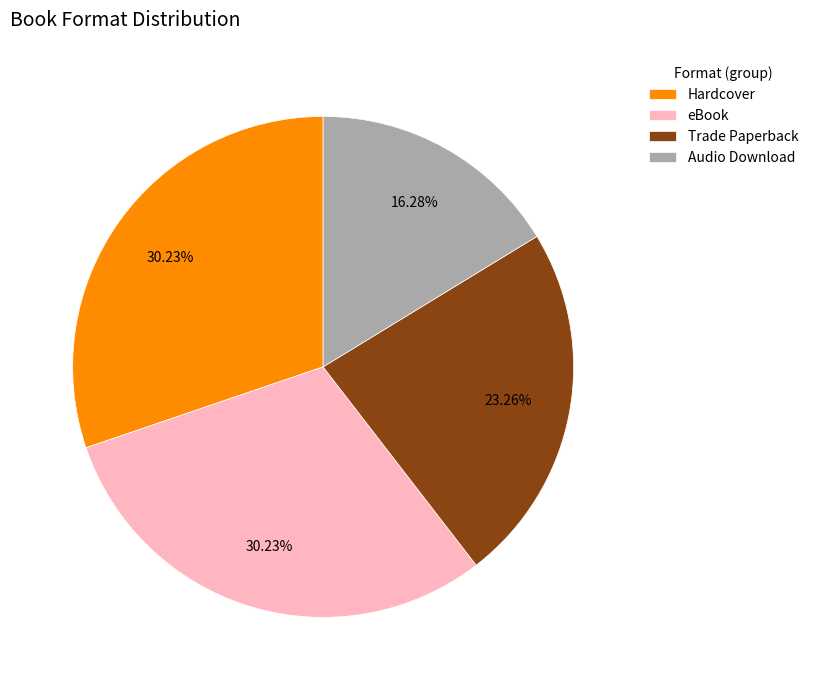

How many slices are in this pie chart?

4